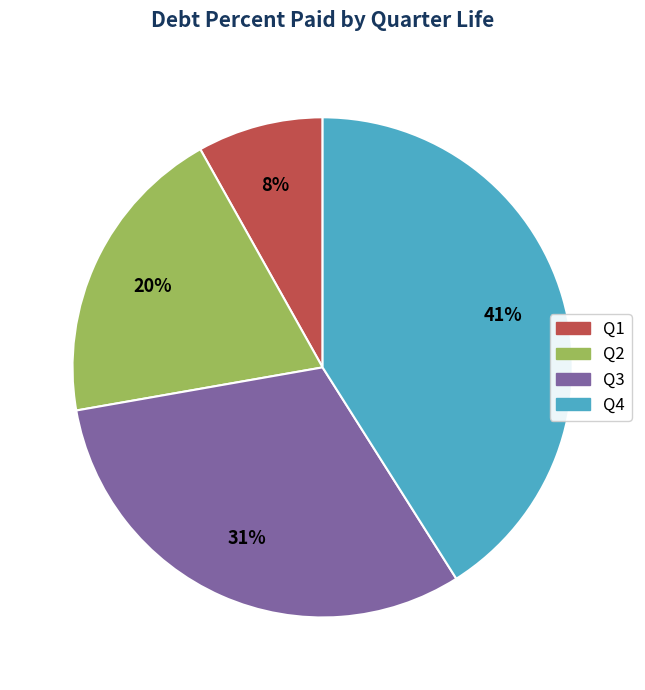

To the nearest percent, what is the difference between the largest and smallest slice percentages?

33%